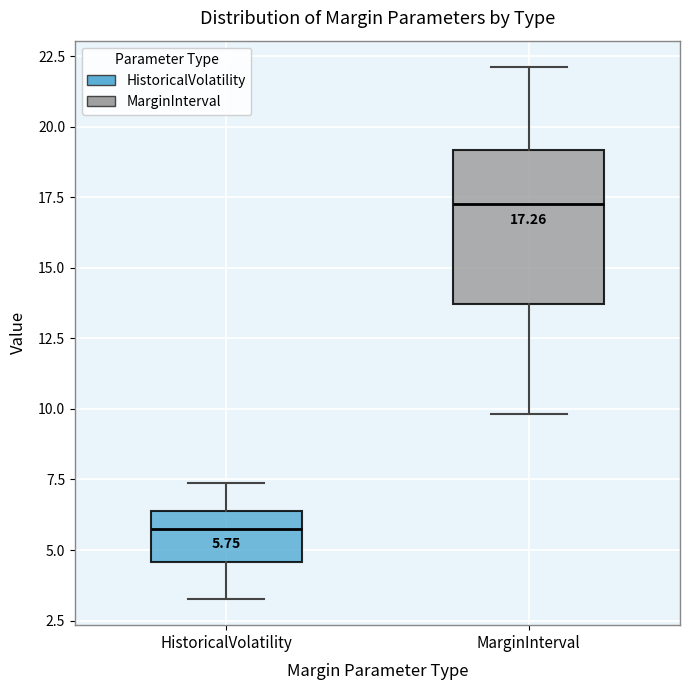

Comparing the boxes themselves (not the whiskers), which one is the tallest?

MarginInterval